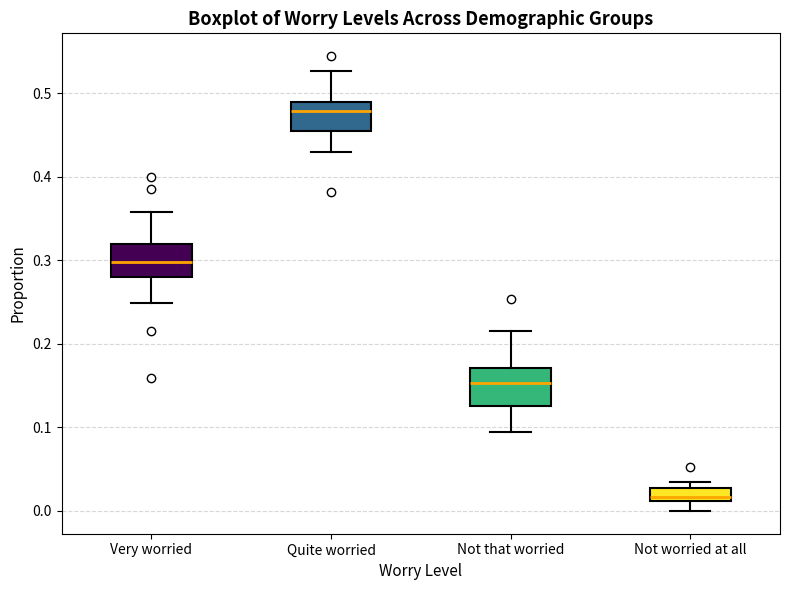

Reading left to right, transcribe this box plot: for each box, give where its median line is, the range the box spans, and where its two whiskers end, as read against the y-axis. The values are not printed on the chart, so give them approximately, as read against the axis.

Very worried: median 0.30, box 0.28 to 0.32, whiskers 0.25 to 0.36
Quite worried: median 0.48, box 0.45 to 0.49, whiskers 0.43 to 0.53
Not that worried: median 0.15, box 0.13 to 0.17, whiskers 0.09 to 0.21
Not worried at all: median 0.02, box 0.01 to 0.03, whiskers 0.00 to 0.03 (above the box's upper edge)